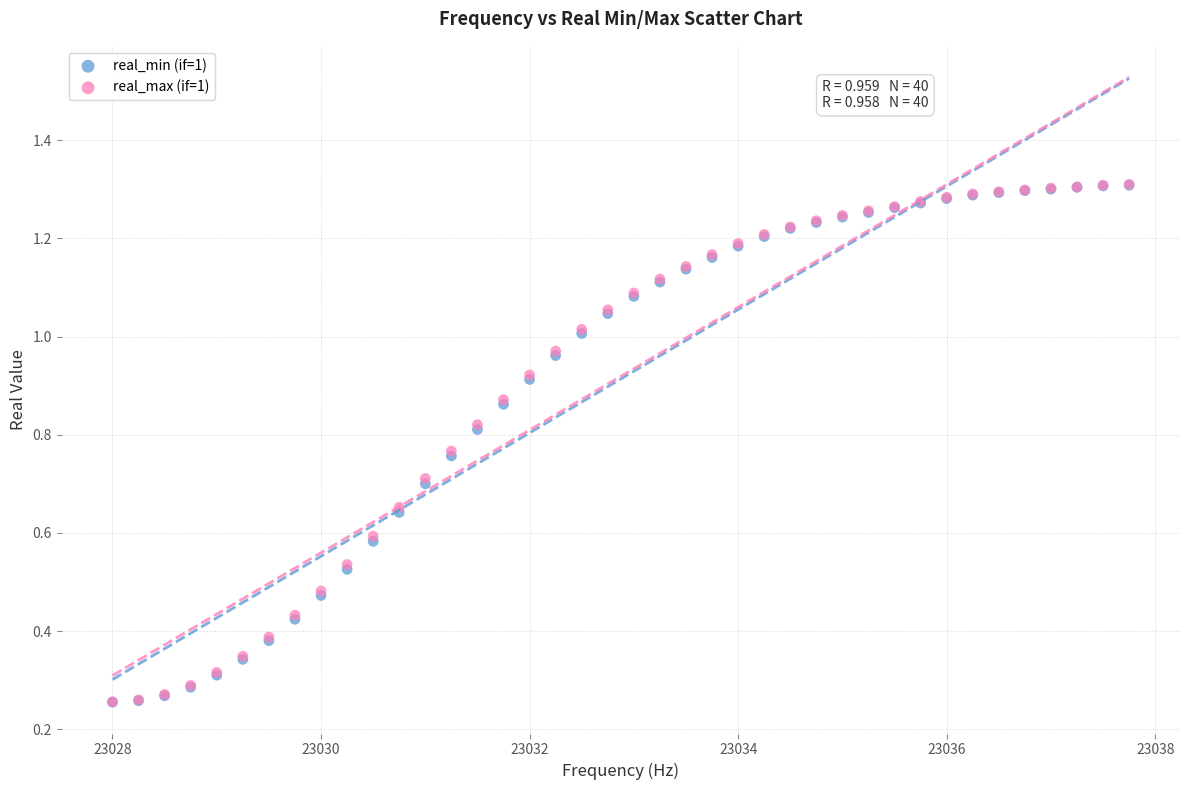

What are all the series names shown in the legend?

real_min (if=1), real_max (if=1)